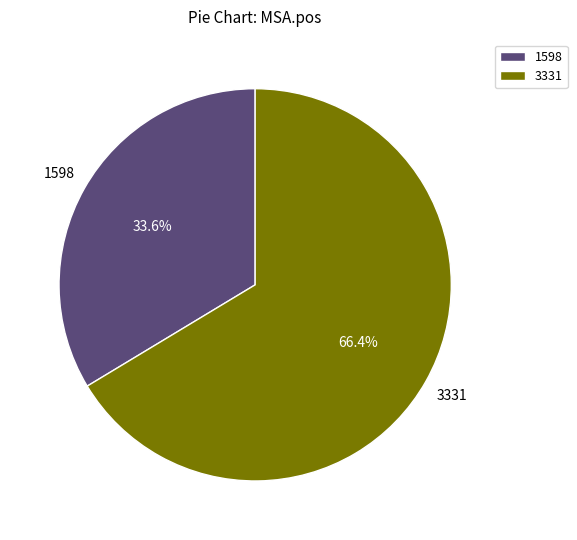

To the nearest percent, what is the difference between the largest and smallest slice percentages?

33%